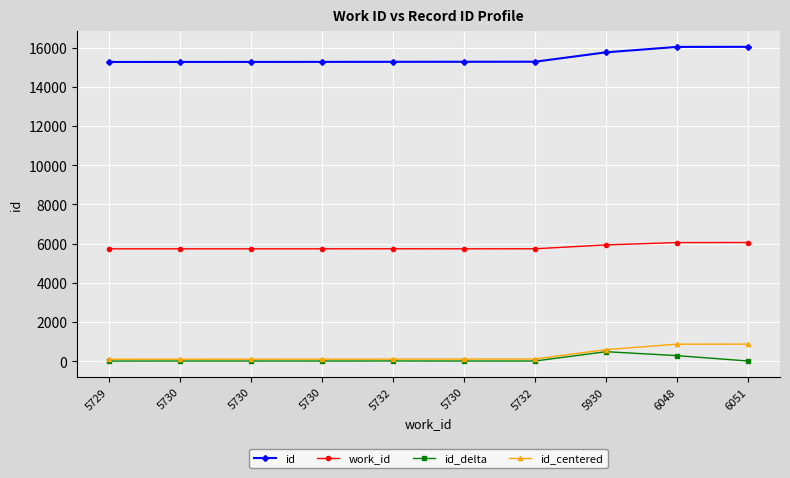

At which label is id_centered closest to 478?

5930